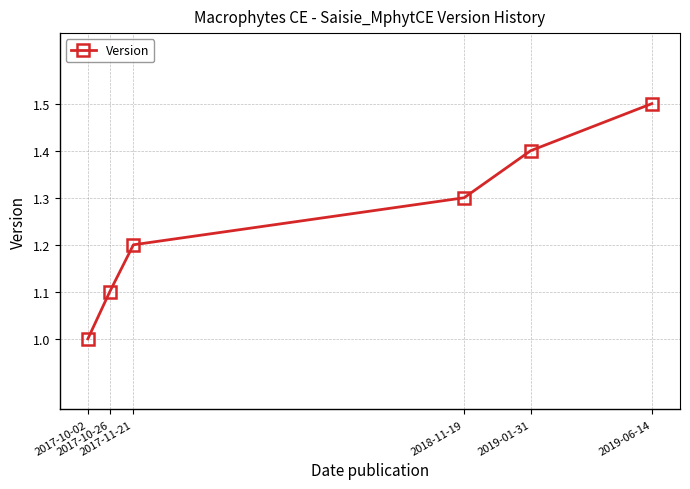

How many series are shown in this chart?

1